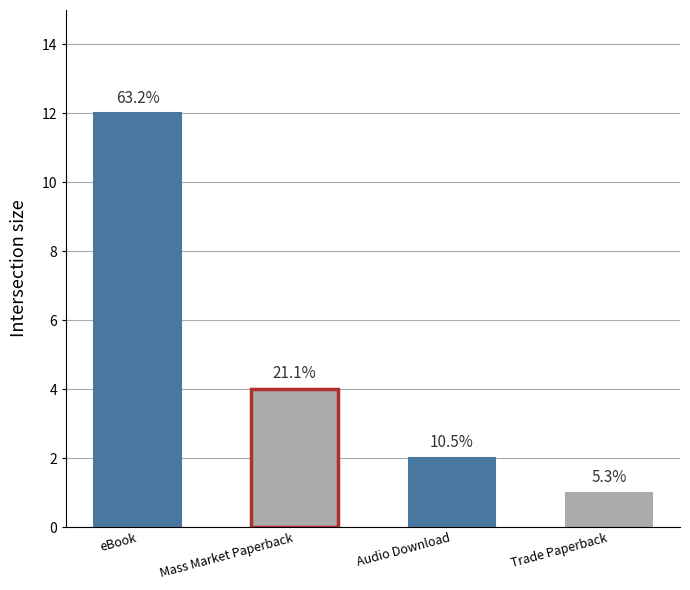

How many bars are there in total?

4